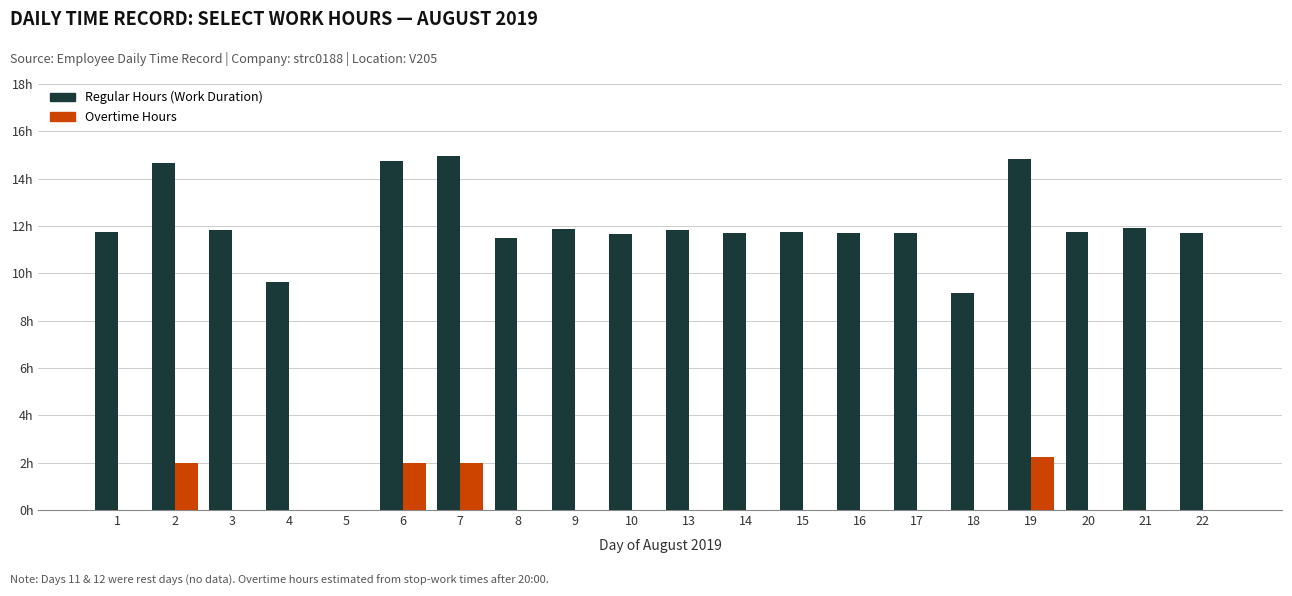

Which has a higher value, 9 or 22?

9